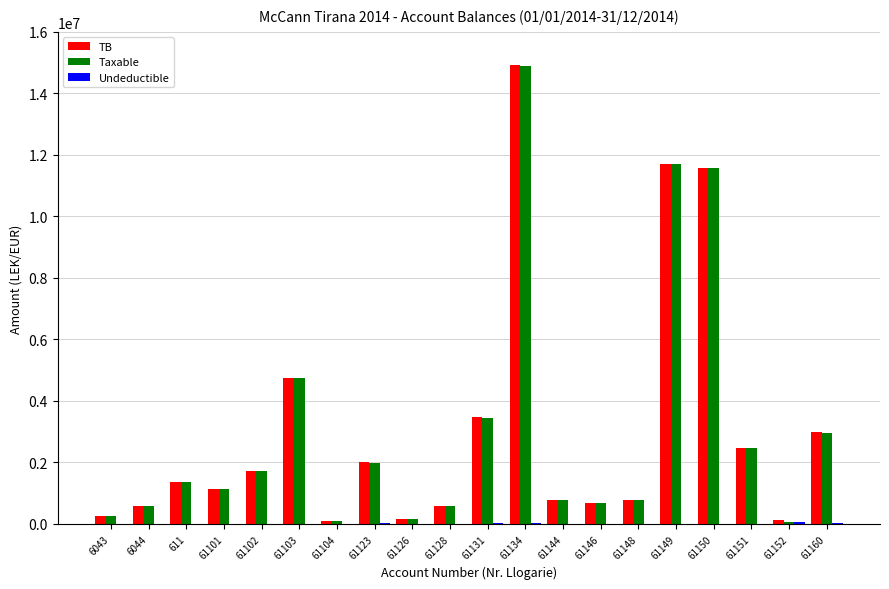

Does the chart contain stacked bars?

No